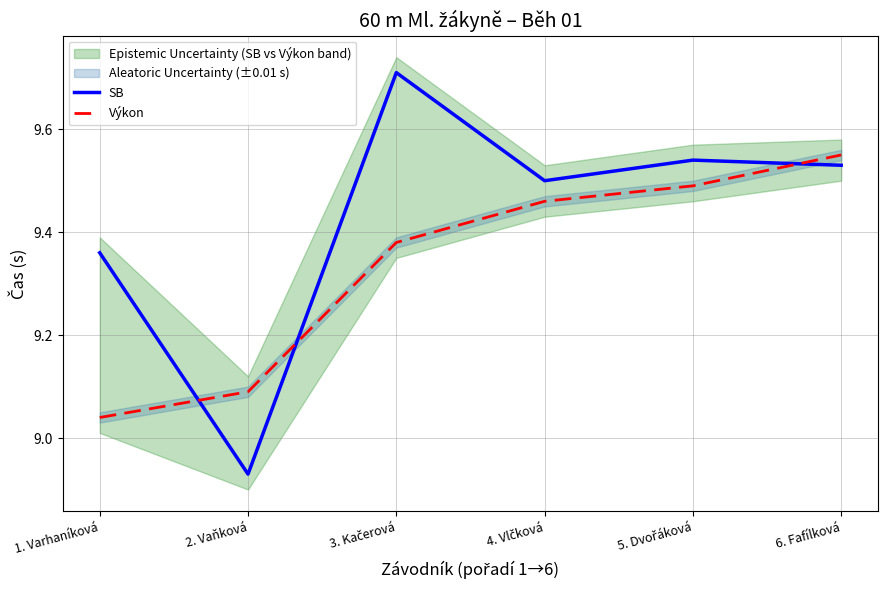

What is the label of the 1st point from the right?

6. Fafílková